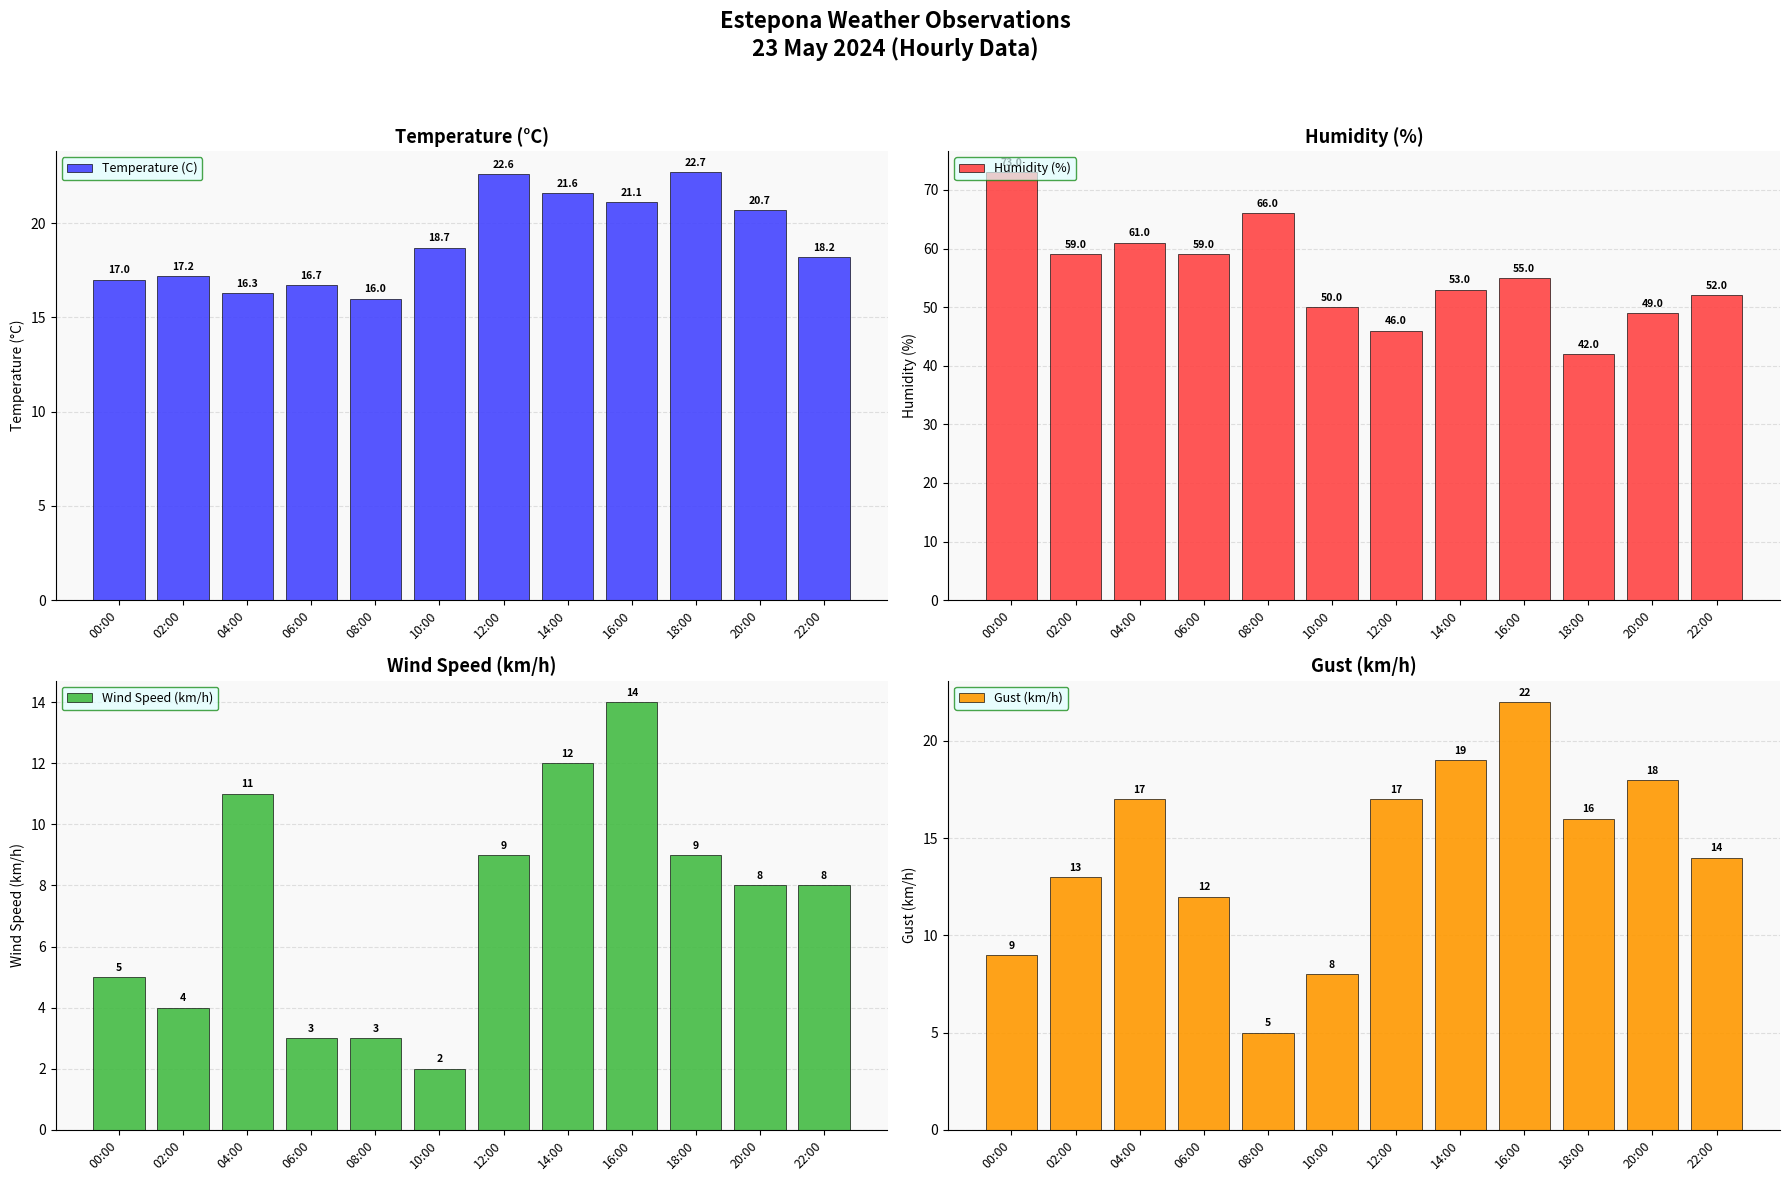

What position from the right is 06:00?

9